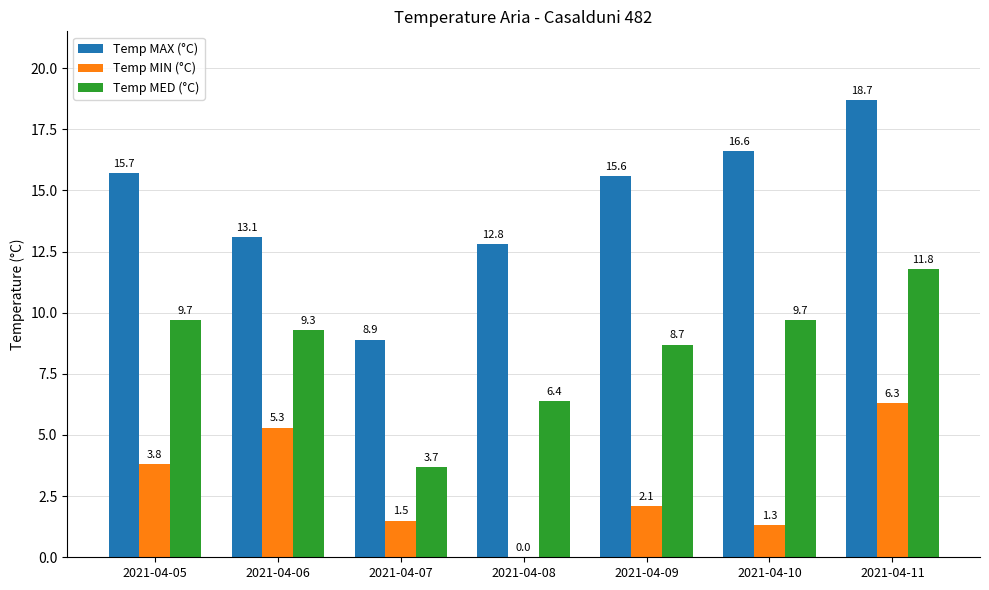

Reading left to right, transcribe all the data shown in this chart.

Temp MAX (°C): 2021-04-05=15.7	2021-04-06=13.1	2021-04-07=8.9	2021-04-08=12.8	2021-04-09=15.6	2021-04-10=16.6	2021-04-11=18.7
Temp MIN (°C): 2021-04-05=3.8	2021-04-06=5.3	2021-04-07=1.5	2021-04-08=0.0	2021-04-09=2.1	2021-04-10=1.3	2021-04-11=6.3
Temp MED (°C): 2021-04-05=9.7	2021-04-06=9.3	2021-04-07=3.7	2021-04-08=6.4	2021-04-09=8.7	2021-04-10=9.7	2021-04-11=11.8